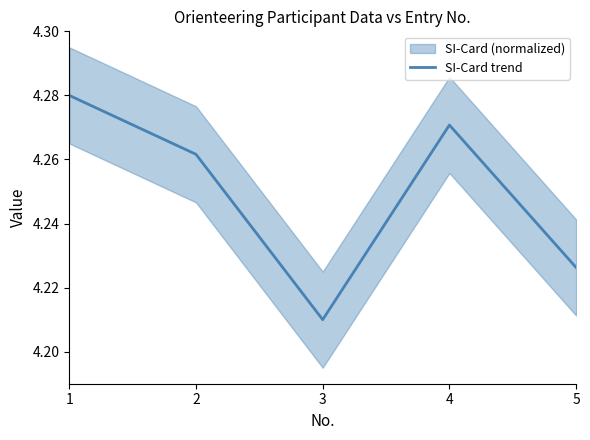

Where is the first local minimum?

3